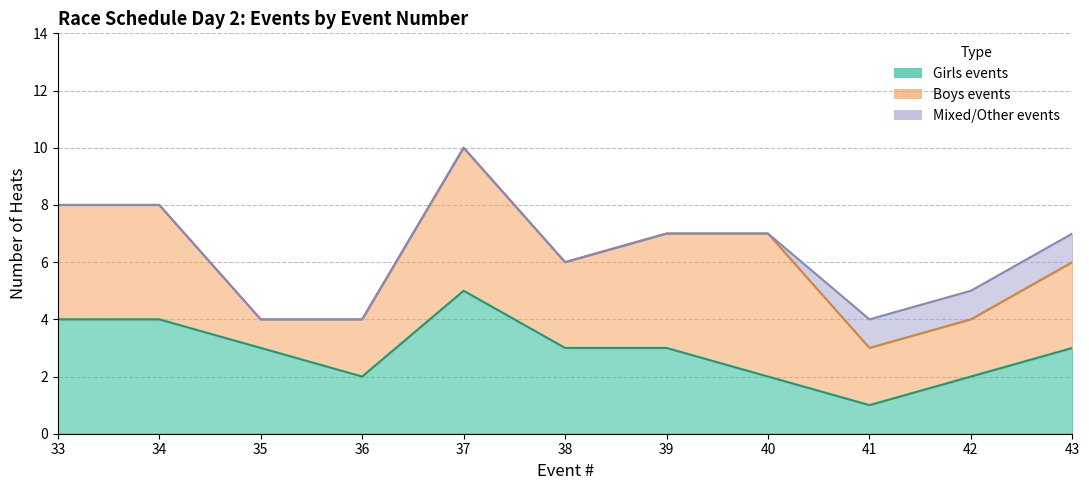

Reading left to right, extract all data points from this chart.

Girls events: 4	4	3	2	5	3	3	2	1	2	3
Boys events: 4	4	1	2	5	3	4	5	2	2	3
Mixed/Other events: 0	0	0	0	0	0	0	0	1	1	1